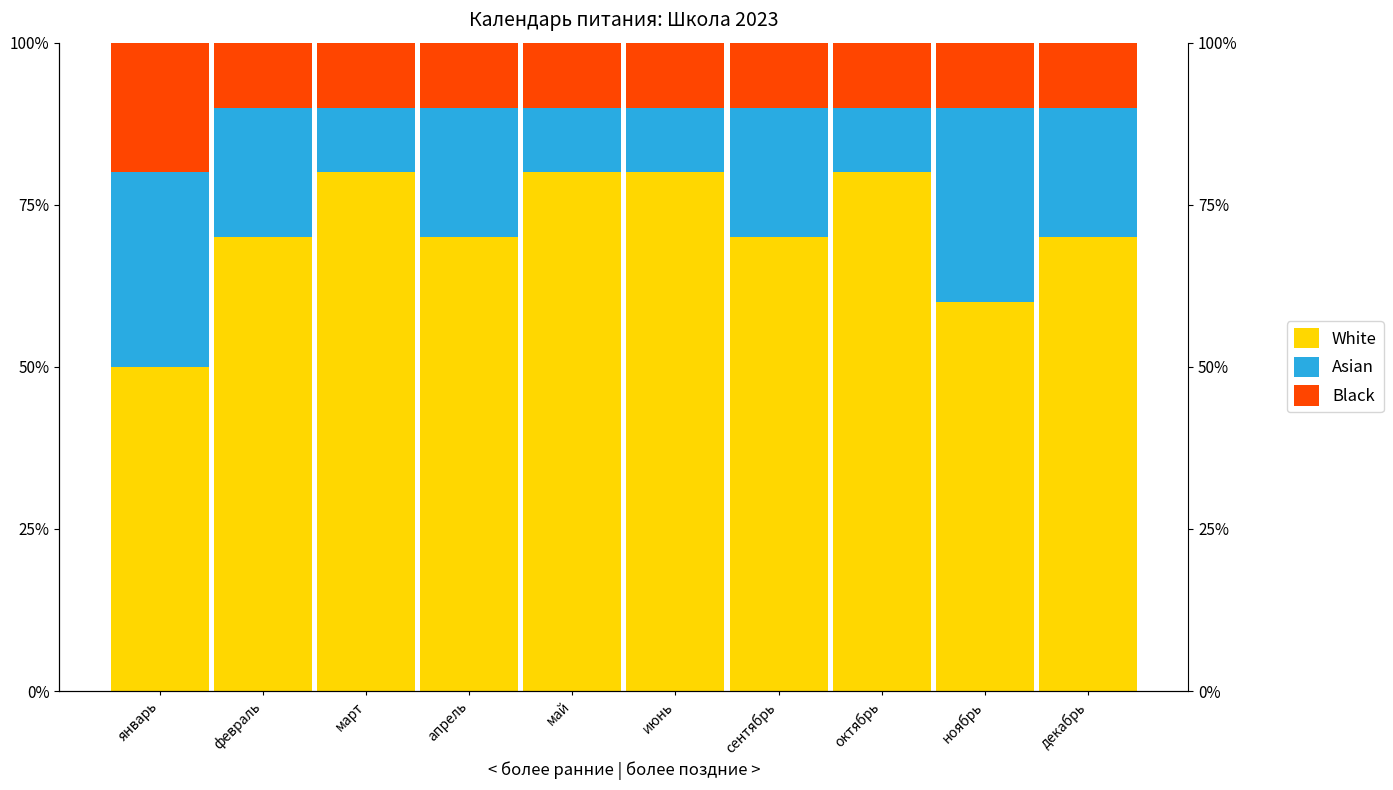

Where is Asian nearest to the value 20?

февраль